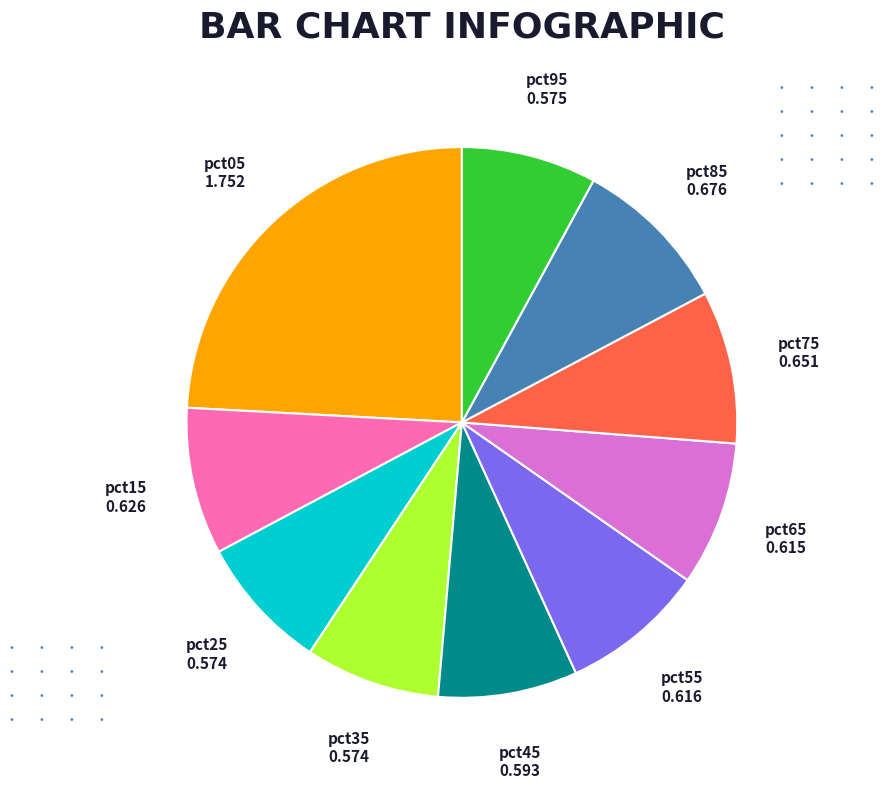

Does any single category account for the majority?

No